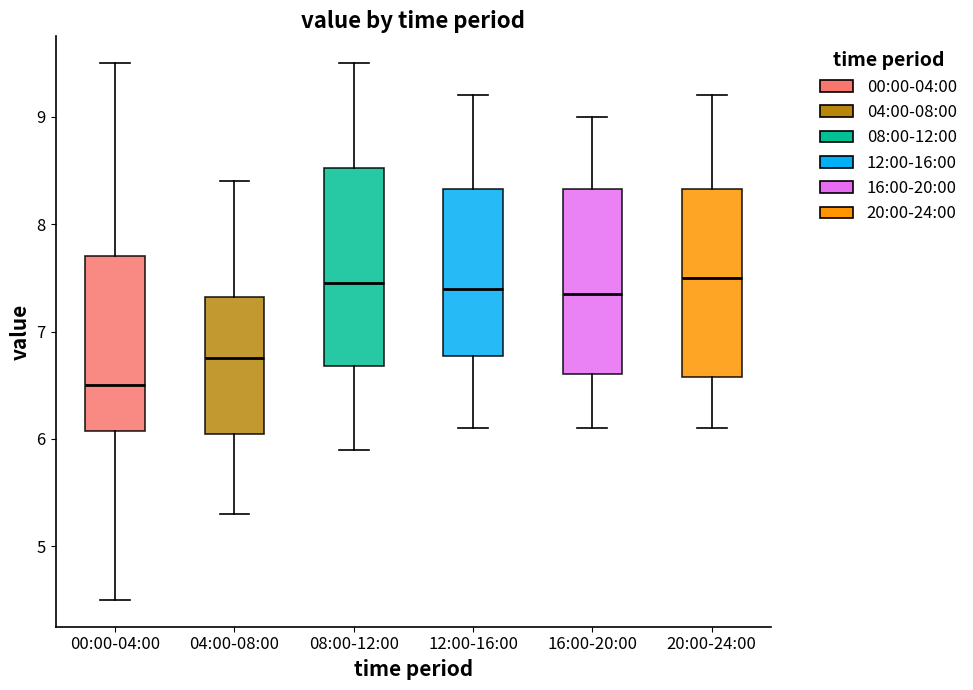

Reading left to right, transcribe this box plot: for each box, give where its median line is, the range the box spans, and where its two whiskers end, as read against the y-axis. The values are not printed on the chart, so give them approximately, as read against the axis.

00:00-04:00: median 6.5, box 6.1 to 7.7, whiskers 4.5 to 9.5
04:00-08:00: median 6.8, box 6.1 to 7.3, whiskers 5.3 to 8.4
08:00-12:00: median 7.5, box 6.7 to 8.5, whiskers 5.9 to 9.5
12:00-16:00: median 7.4, box 6.8 to 8.3, whiskers 6.1 to 9.2
16:00-20:00: median 7.4, box 6.6 to 8.3, whiskers 6.1 to 9.0
20:00-24:00: median 7.5, box 6.6 to 8.3, whiskers 6.1 to 9.2